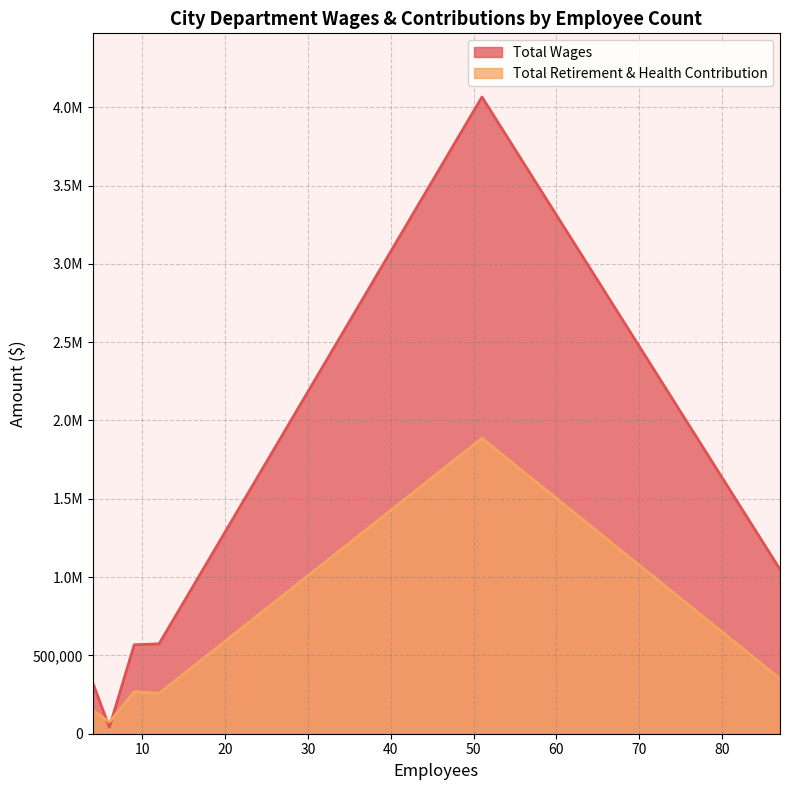

True or false: Total Wages and Total Retirement & Health Contribution intersect in this chart.

True